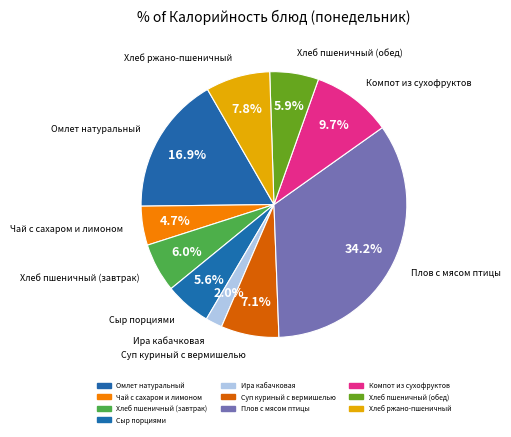

How many segments does this pie chart have?

10